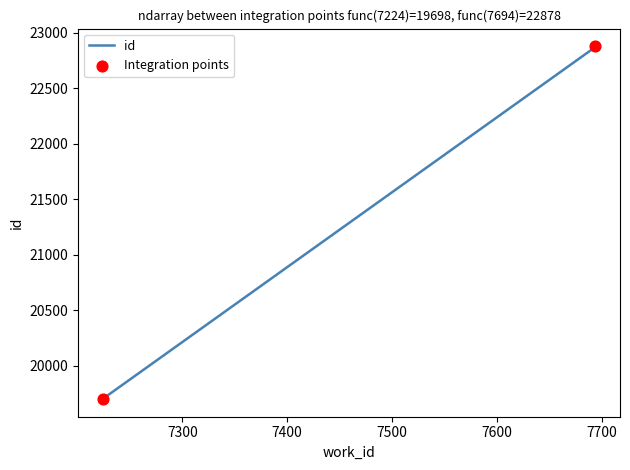

Approximately how many times larger is the value at 7694 compared to 7694?

1.0